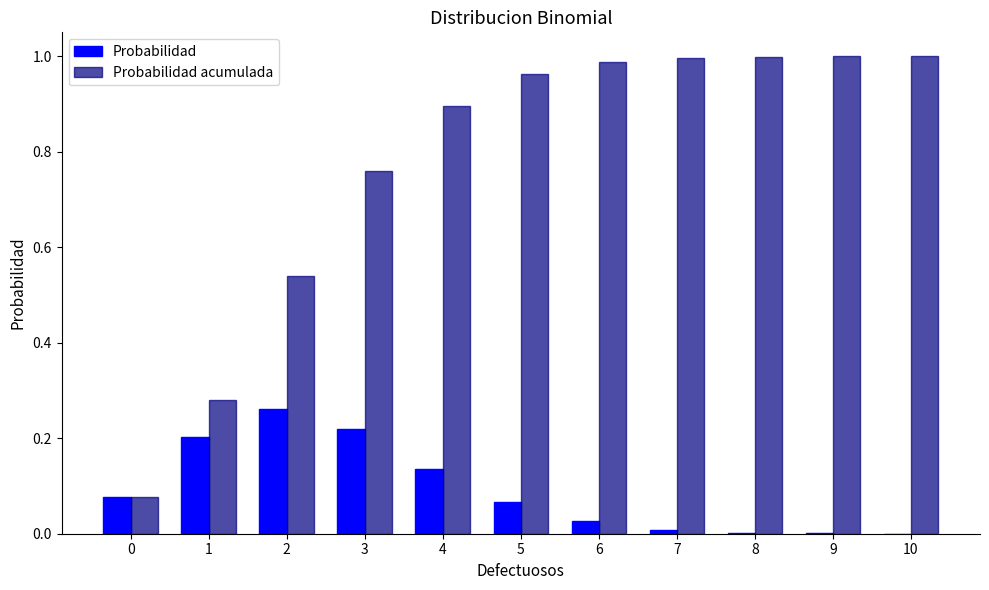

Is it true that Probabilidad acumulada equals 1.0 at 5?

True